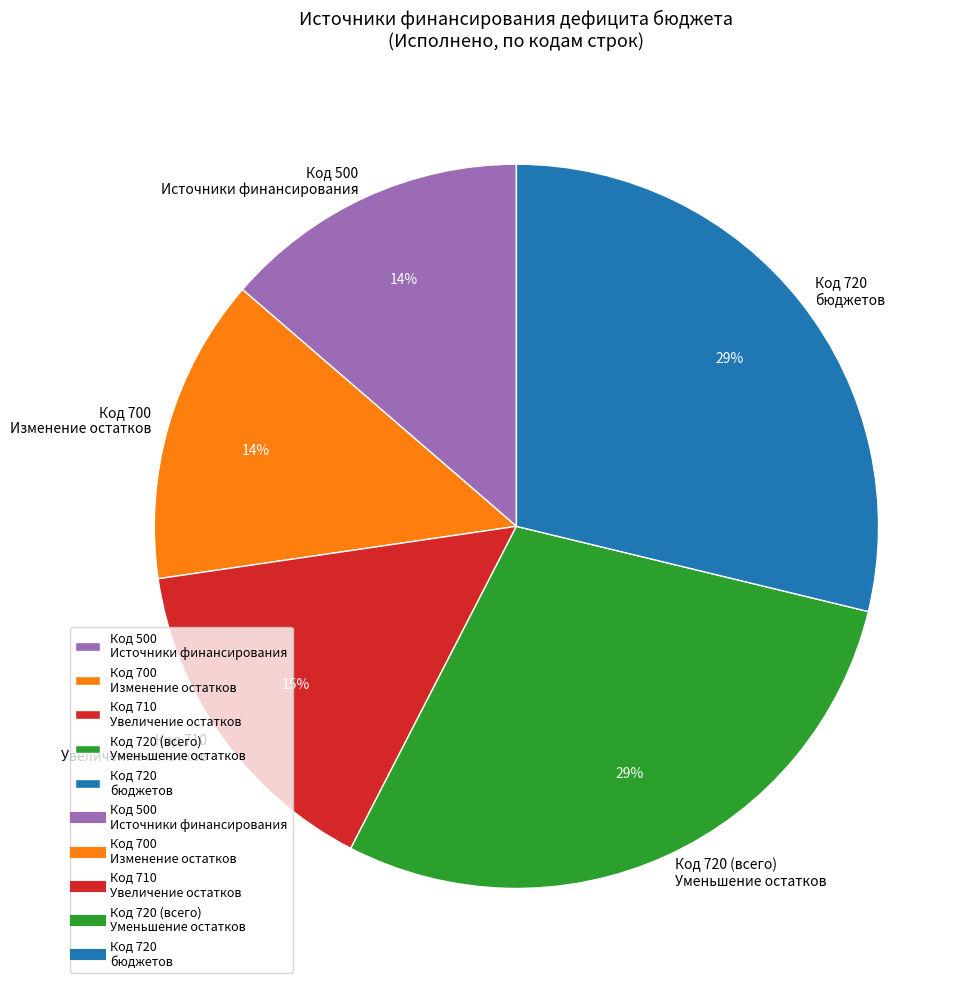

What is the ratio of the value at Код 500 Источники финансирования to the value at Код 700 Изменение остатков?

1.0